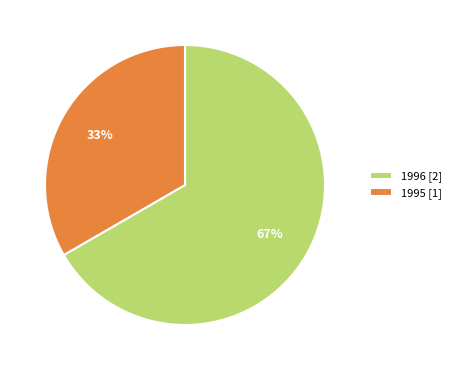

What is the largest slice in the pie chart?

1996 [2]